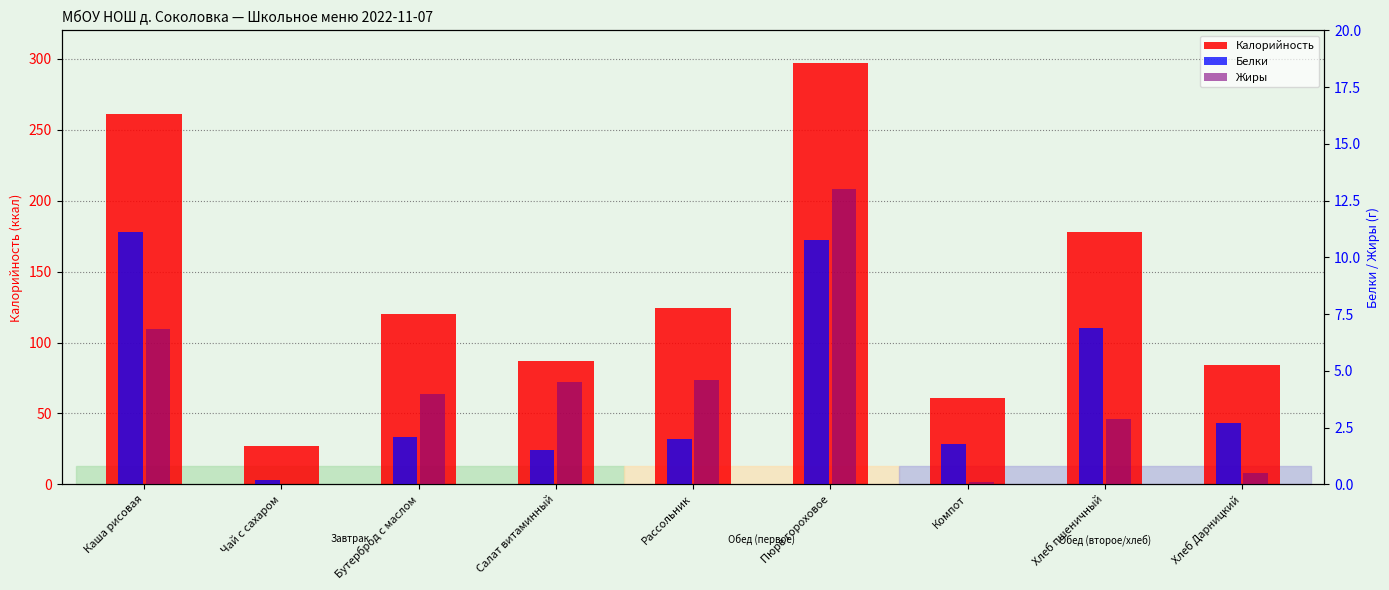

How many values in the Калорийность series are below 120?

4